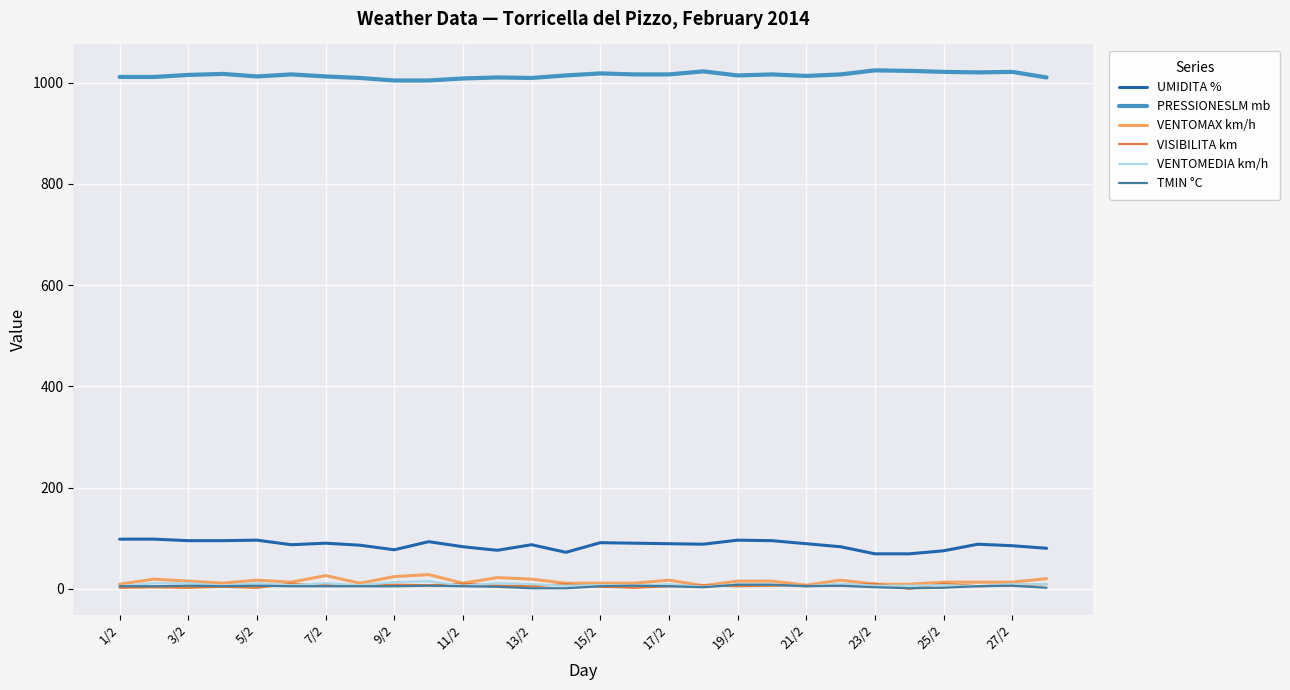

True or false: PRESSIONESLM mb and VENTOMEDIA km/h intersect in this chart.

False